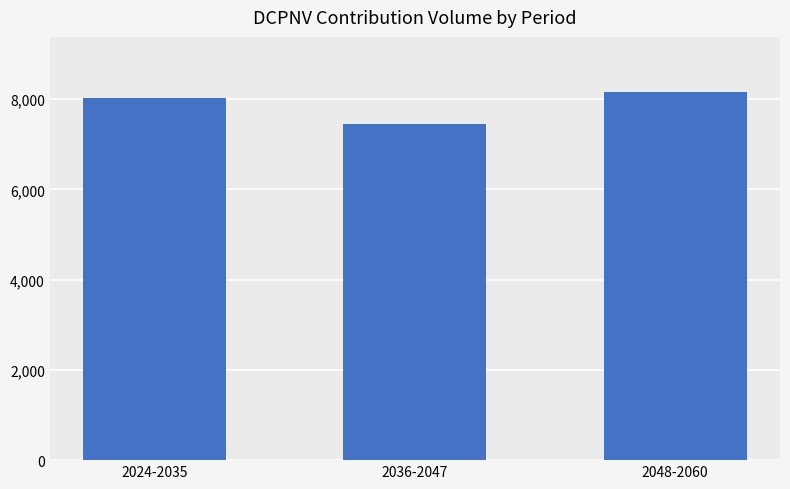

Between 2048-2060 and 2024-2035, which is larger?

2048-2060